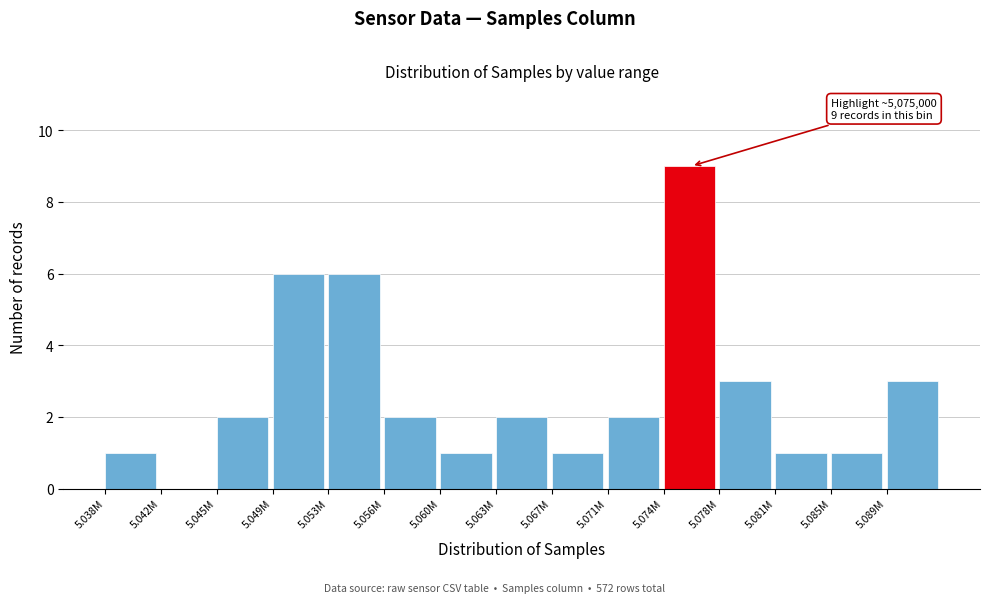

Reading left to right, transcribe all the data shown in this chart.

5.038M=1	5.042M=0	5.045M=2	5.049M=6	5.053M=6	5.056M=2	5.060M=1	5.063M=2	5.067M=1	5.071M=2	5.074M=9	5.078M=3	5.081M=1	5.085M=1	5.089M=3